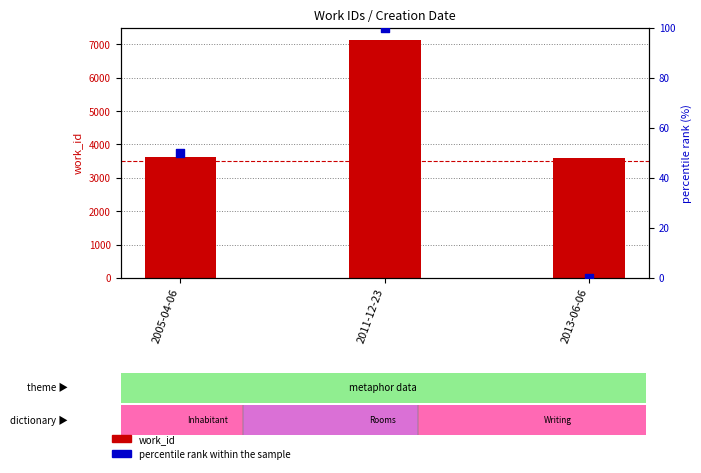

Which series reaches the minimum Y coordinate?

percentile rank within the sample